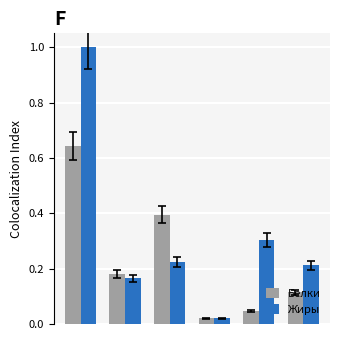

Which series has the largest total across all categories?

Жиры